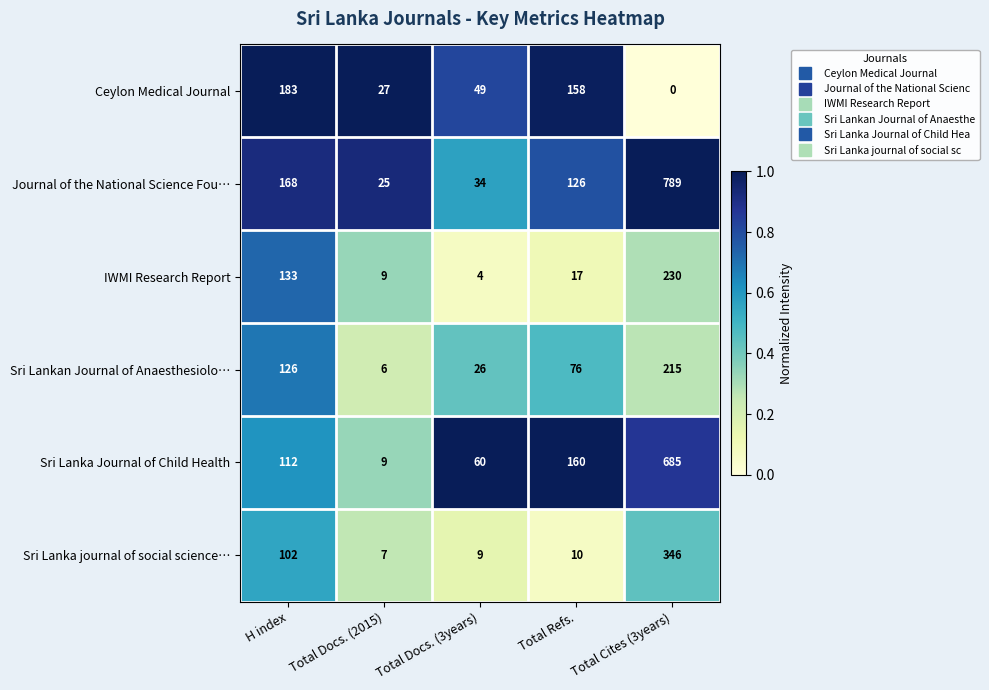

What is the total value across all series at Total Docs. (3years)?

182